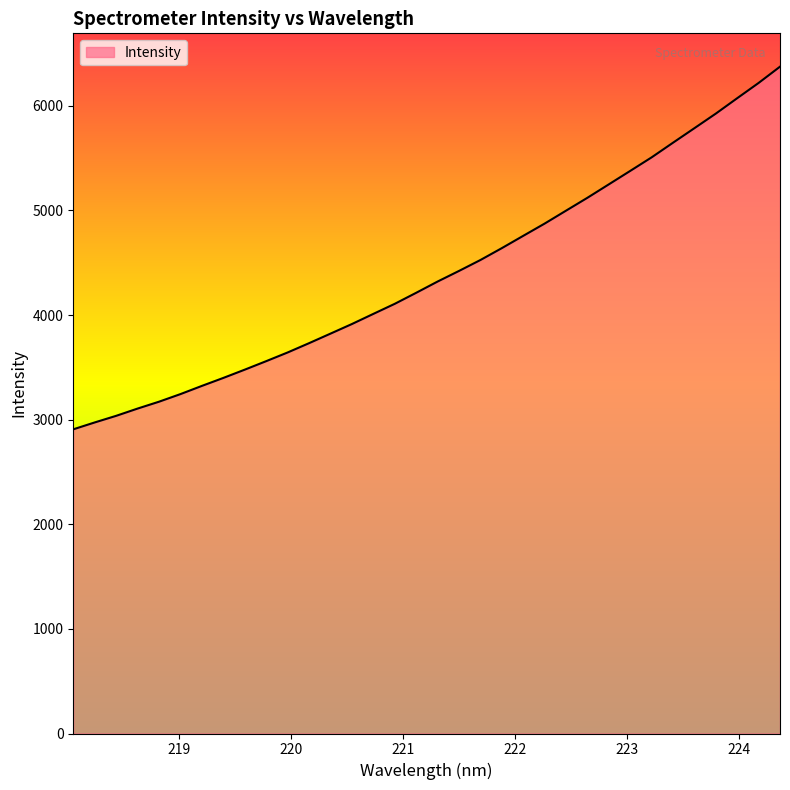

What is the greatest value displayed?

6373.6